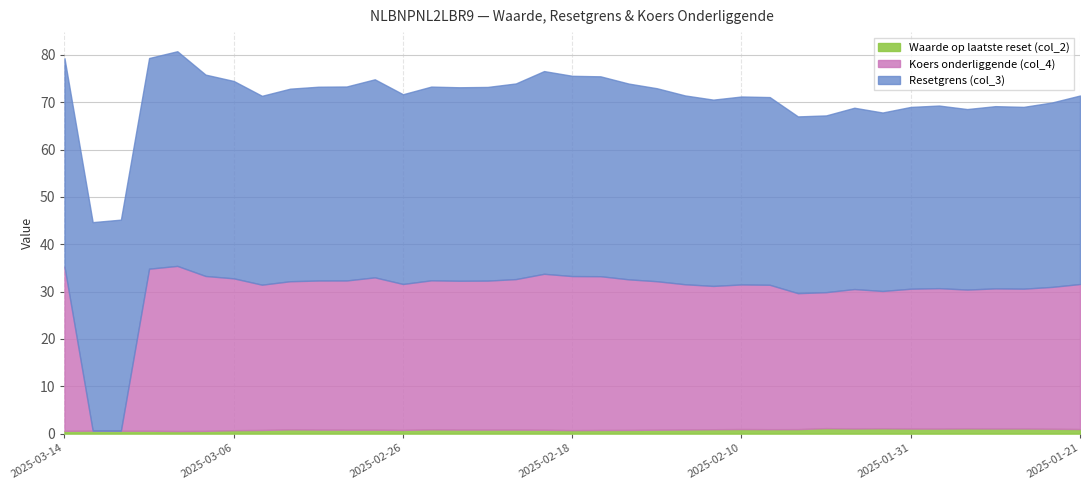

What is the label of the 12th point from the right?

2025-02-07